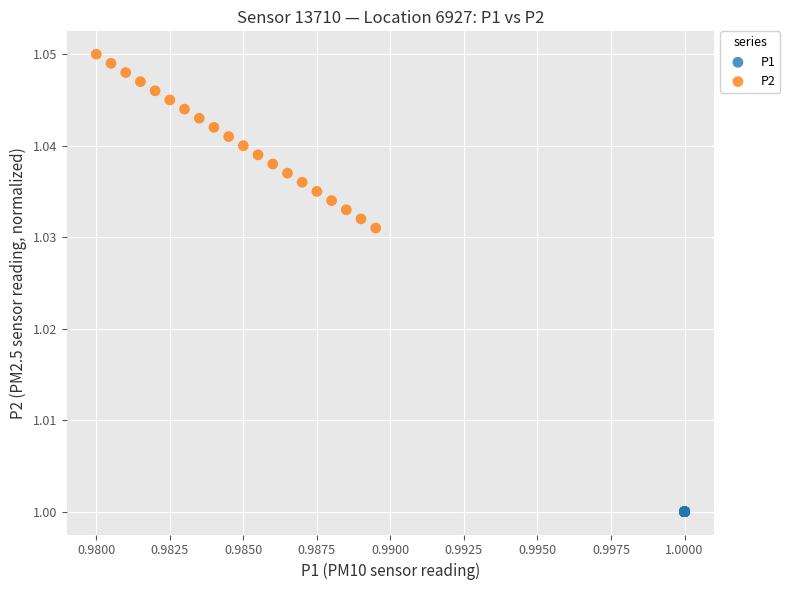

Which series reaches the minimum Y coordinate?

P1